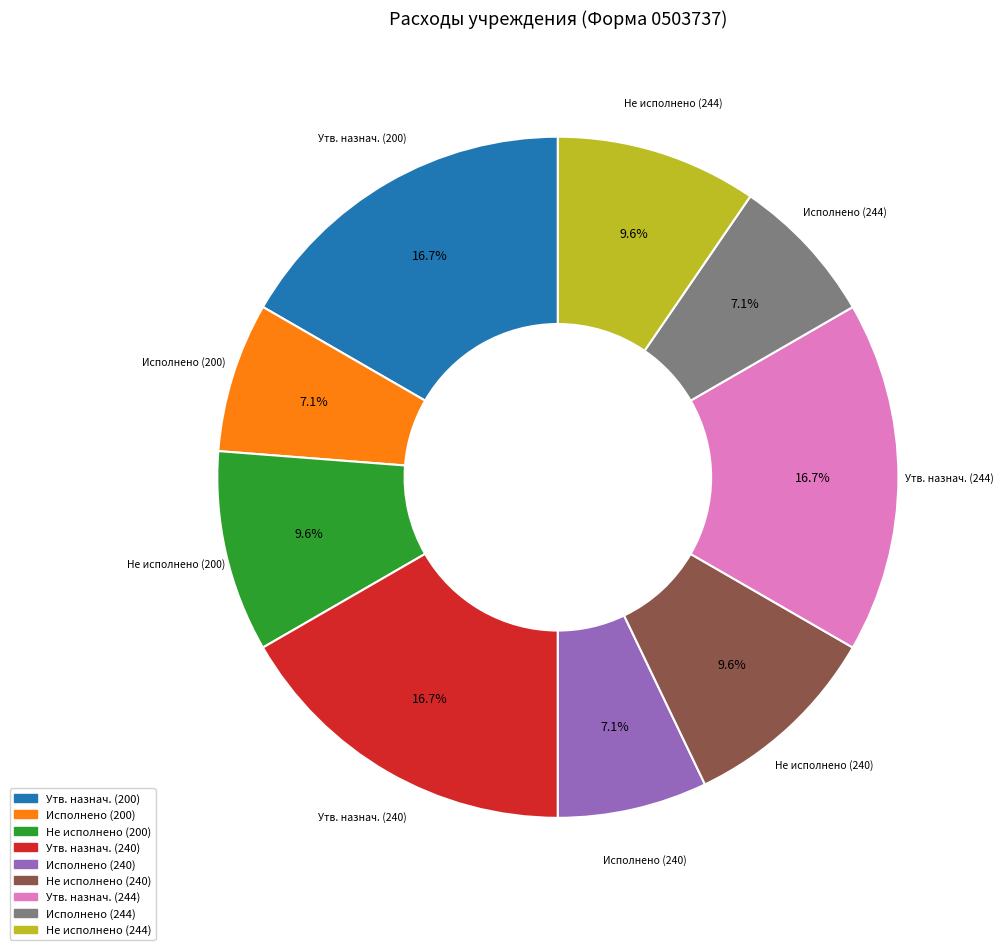

Is there any slice that represents more than half of the pie?

No